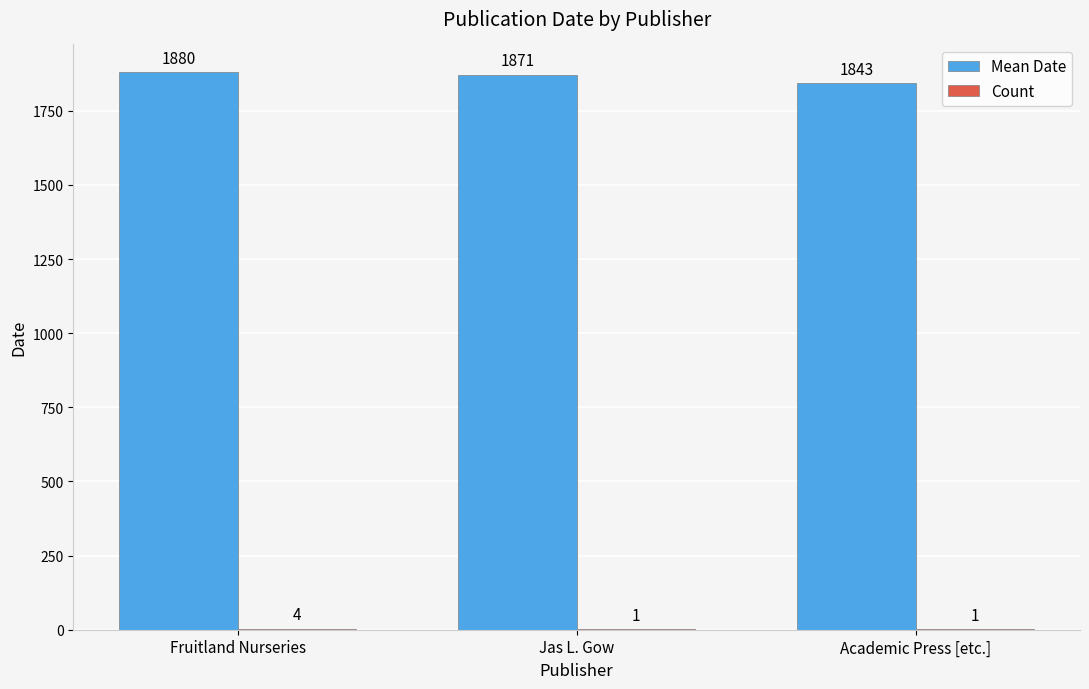

Between Fruitland Nurseries and Academic Press [etc.], which series saw the biggest shift?

Mean Date